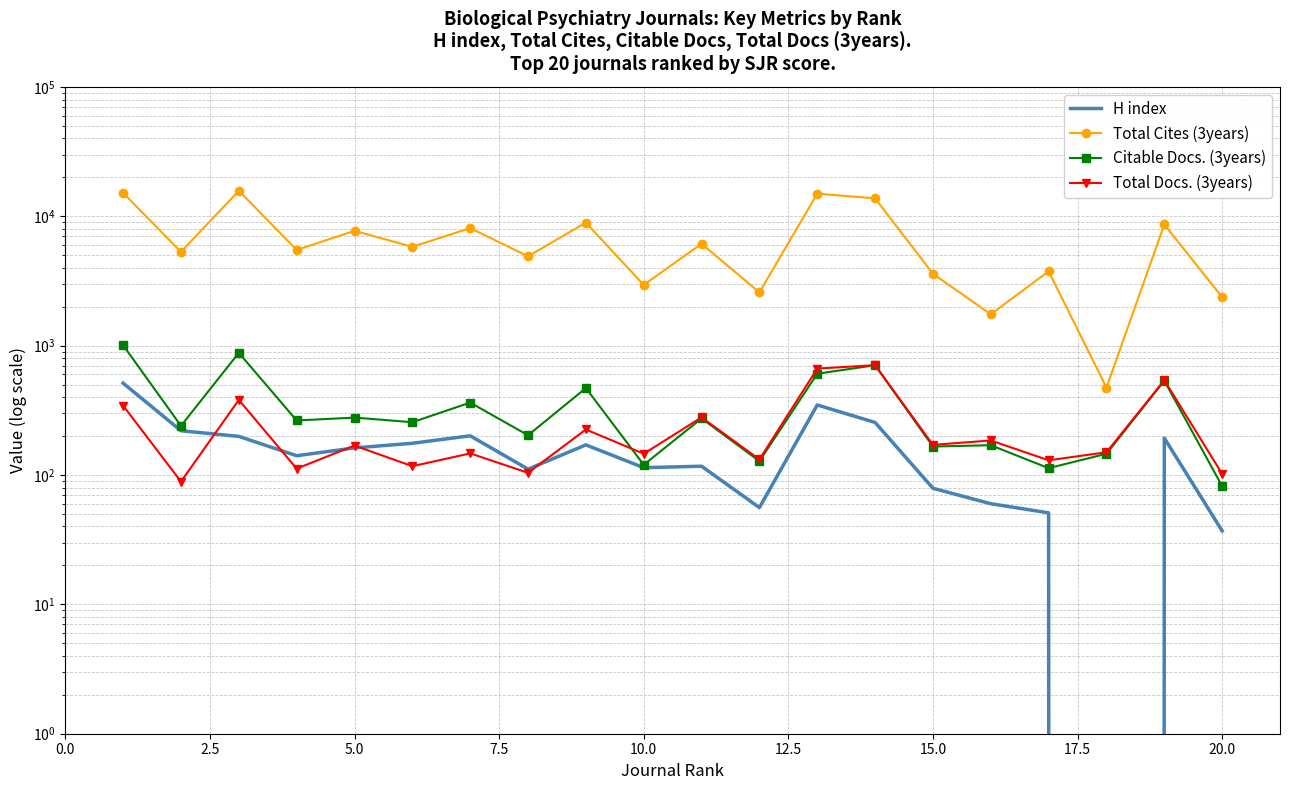

What is the highest value of the Total Docs. (3years) series?

707